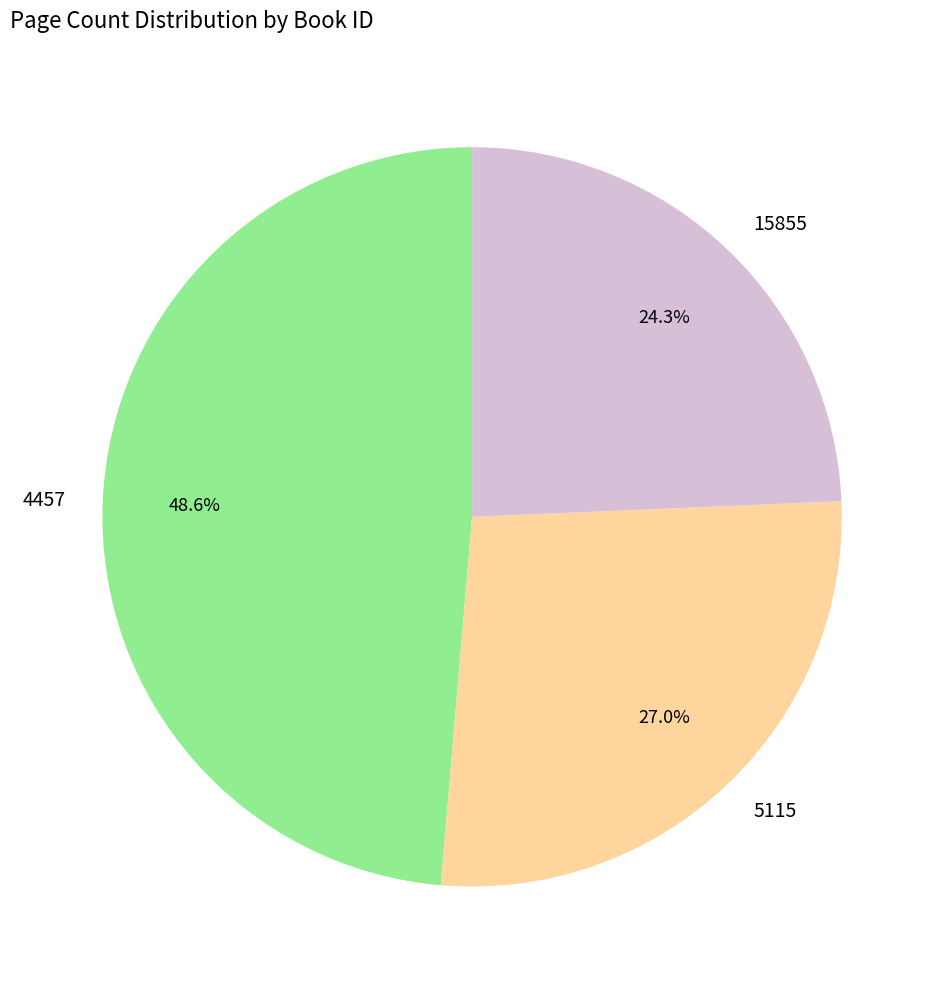

Does any single category account for the majority?

No